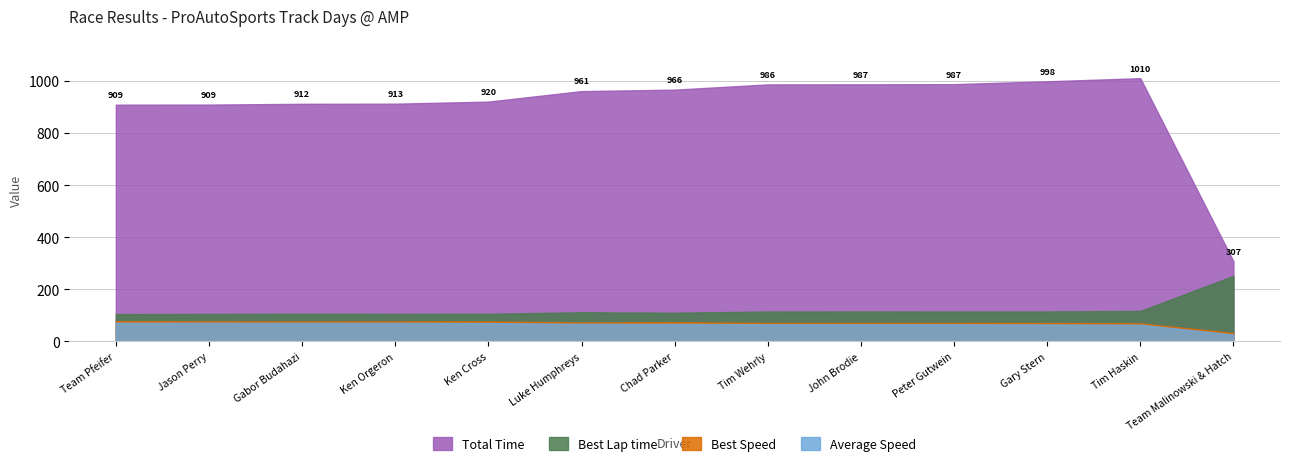

Which series changed the most between John Brodie and Team Malinowski & Hatch?

Total Time